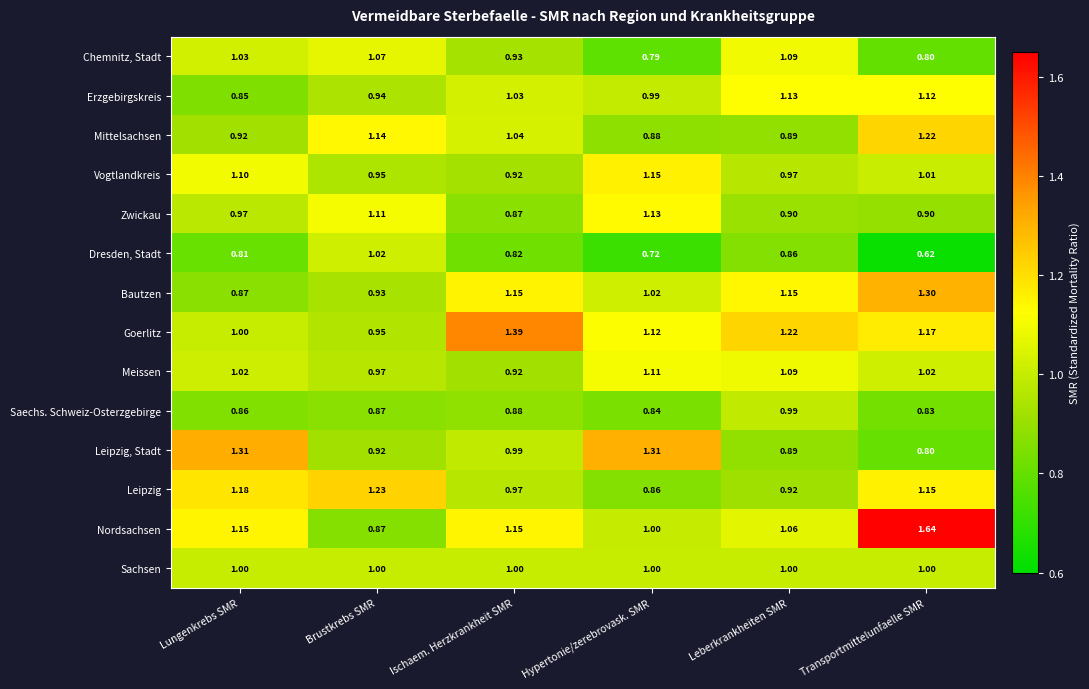

At which label is Erzgebirgskreis closest to 0?

Lungenkrebs SMR